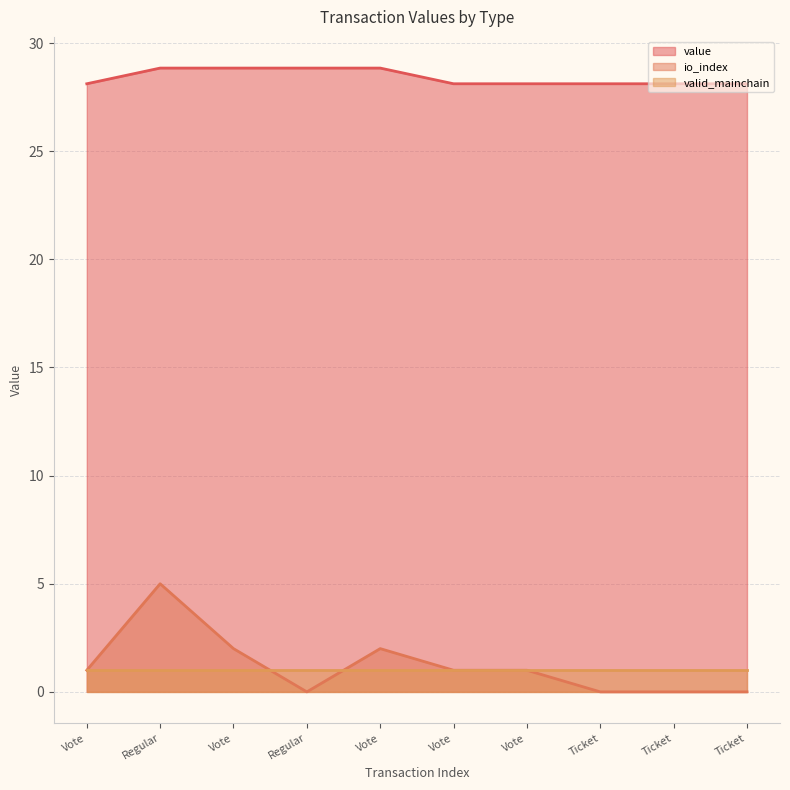

How many data points in io_index are less than 1?

4